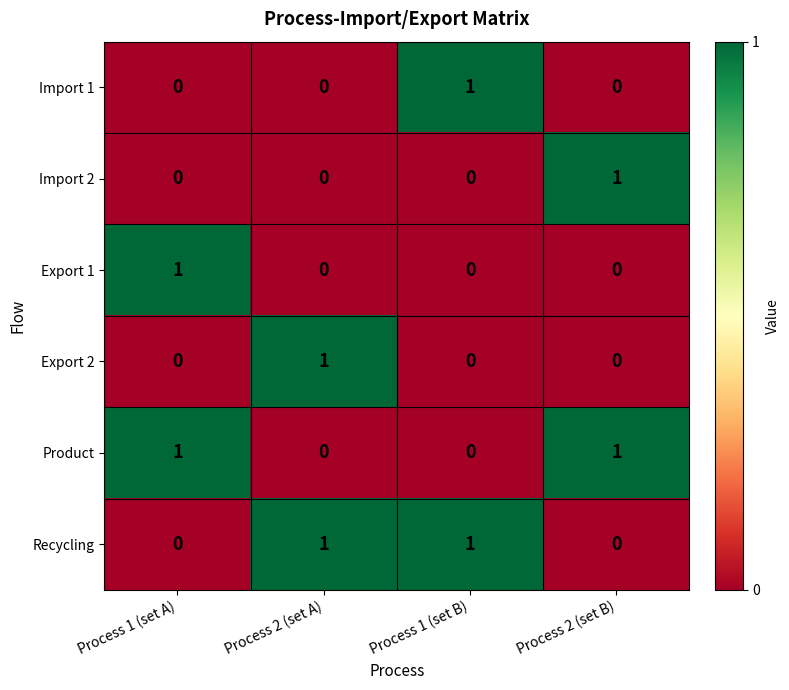

At how many categories does at least one series exceed 0?

4